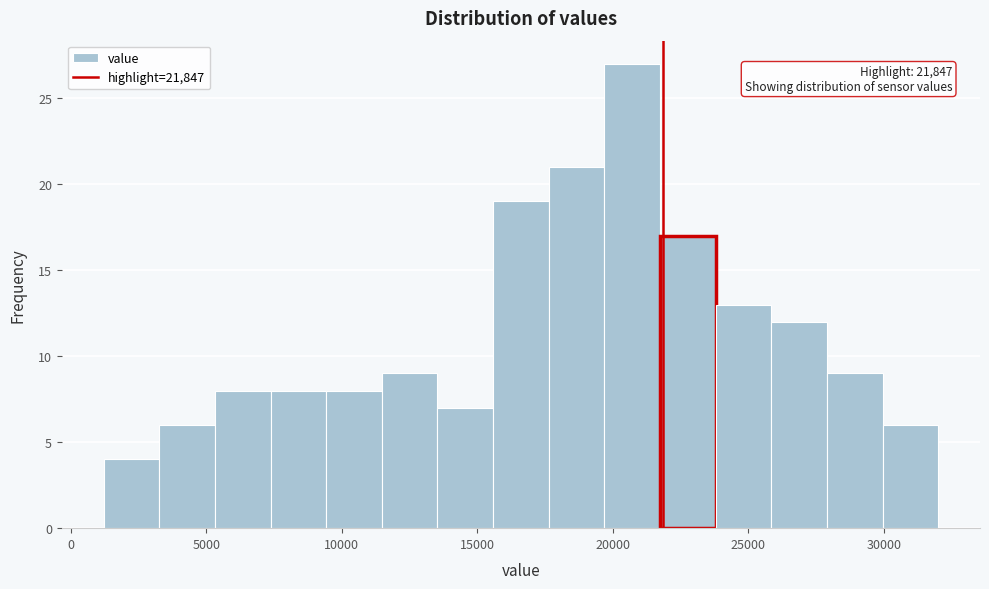

Over which range of the x-axis is the bar tallest?

19500 to 21500